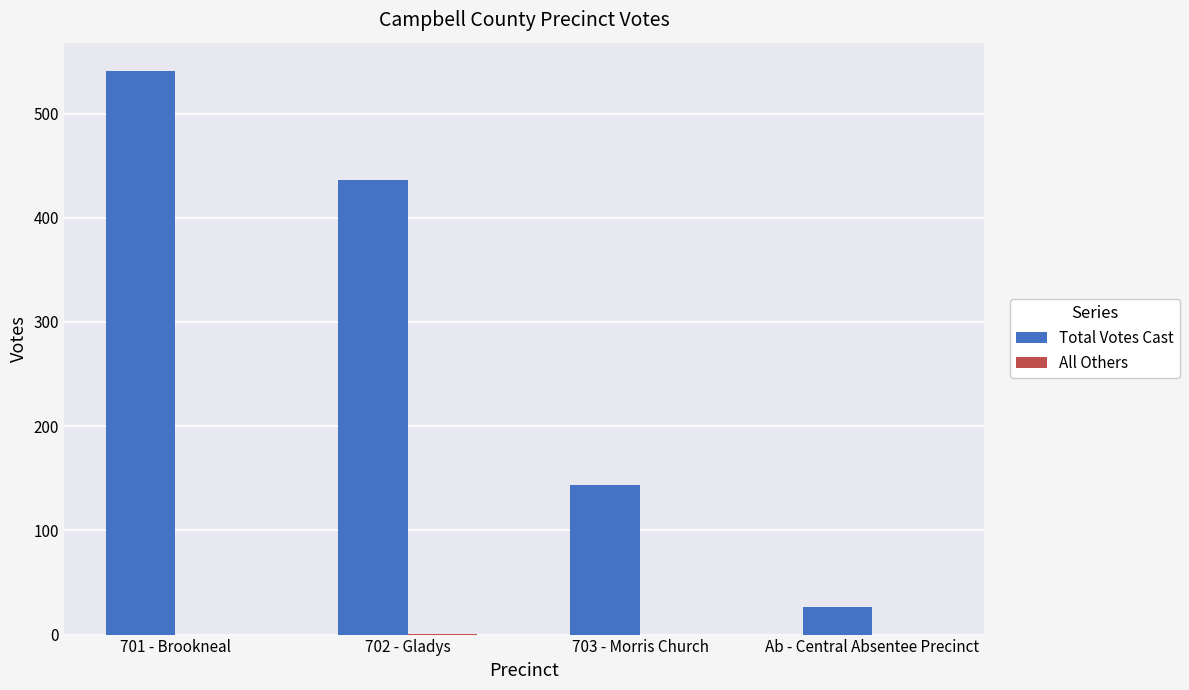

Where is Total Votes Cast nearest to the value 283?

703 - Morris Church